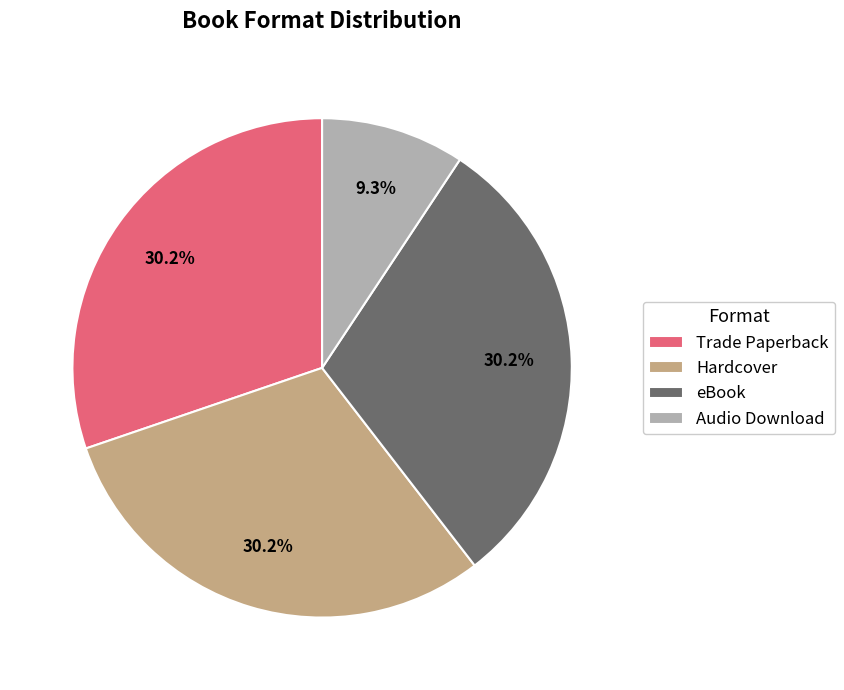

Between Trade Paperback and Audio Download, which is larger?

Trade Paperback